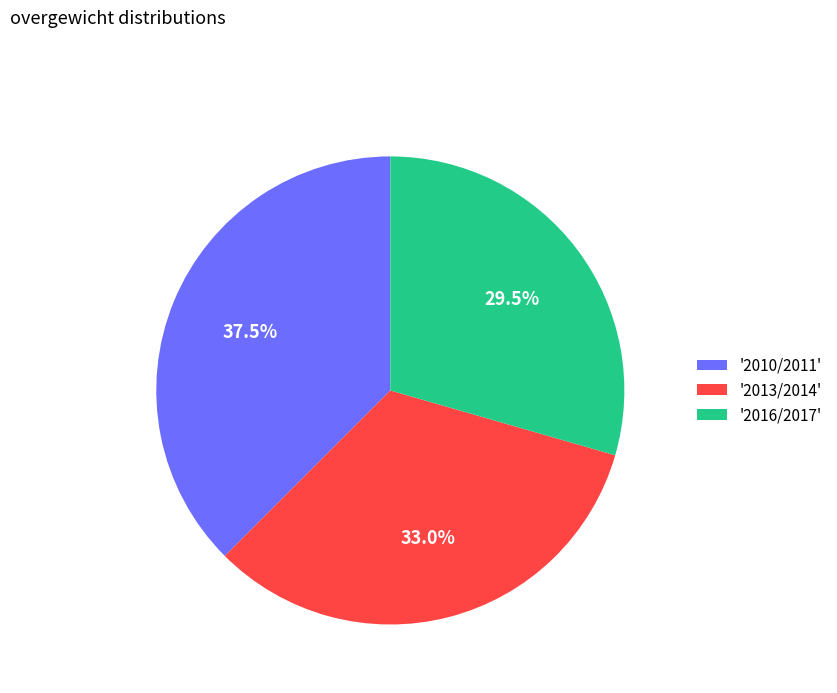

Is there any slice that represents more than half of the pie?

No